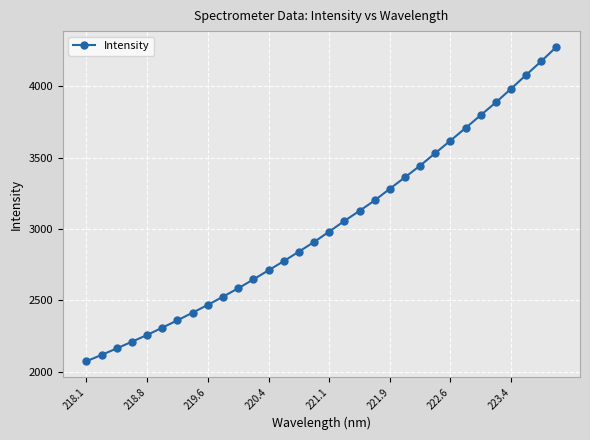

What is the sum of all values?

96867.6